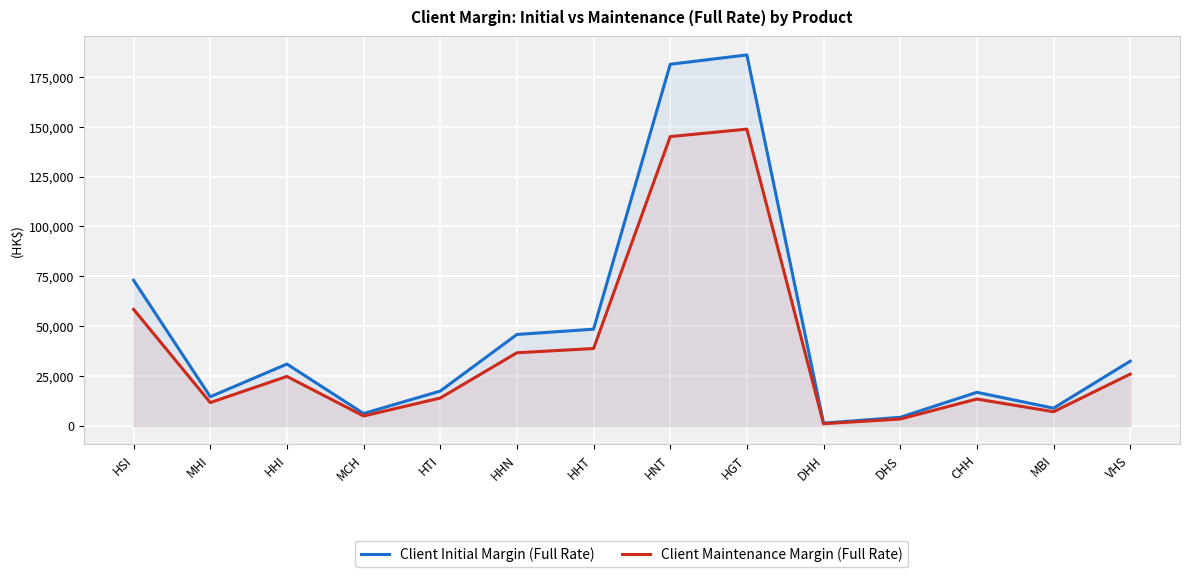

How many categories are shown in the chart?

14